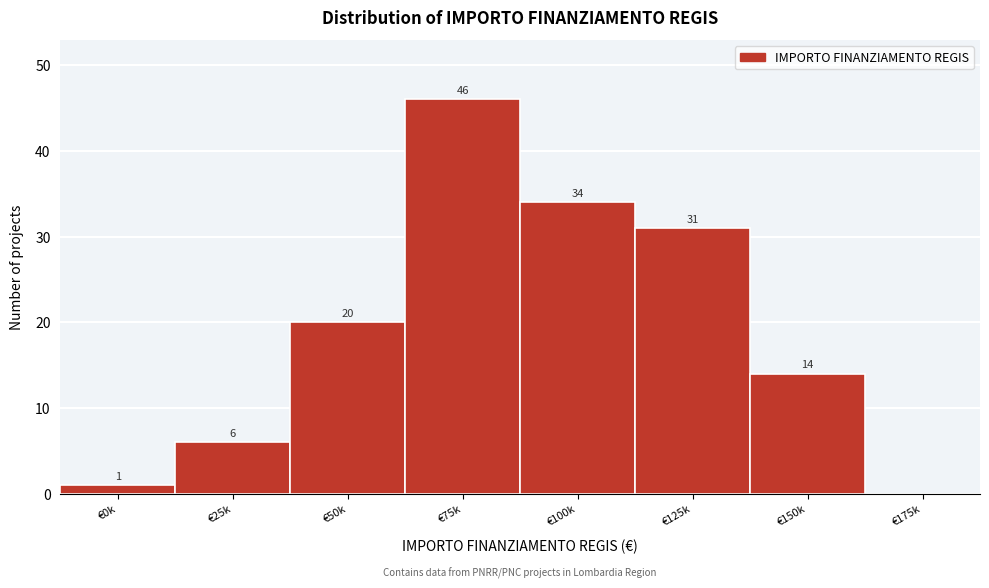

Reading left to right, extract all data points from this chart.

€0k=1	€25k=6	€50k=20	€75k=46	€100k=34	€125k=31	€150k=14	€175k=0